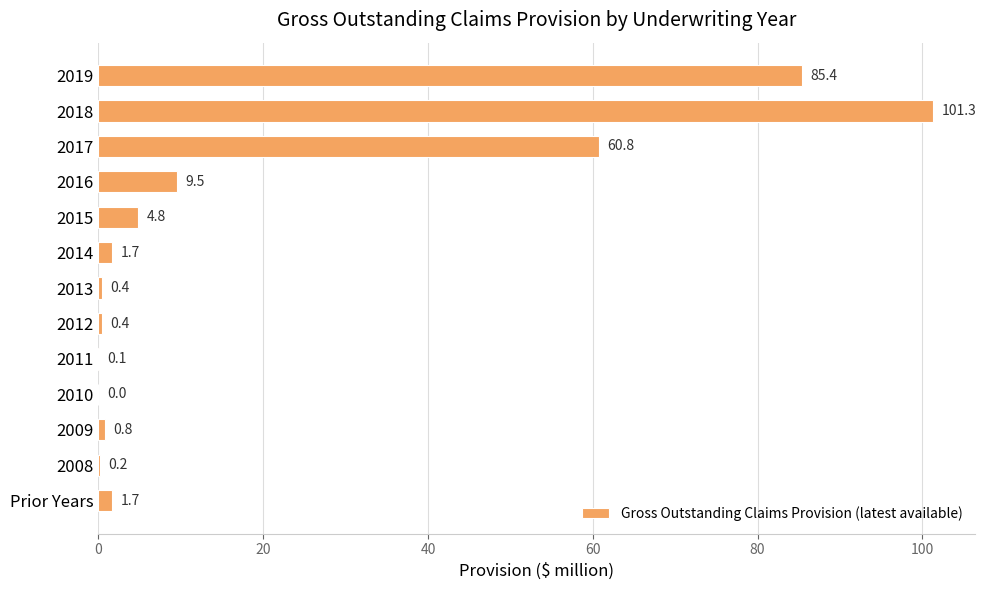

The chart shows a value of 60.8 at 2017. True or false?

True